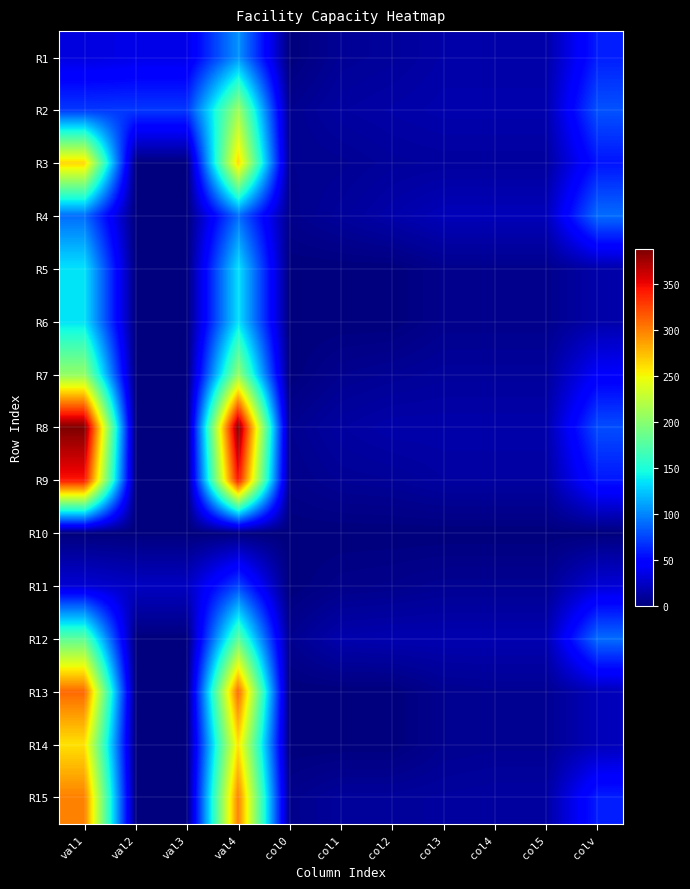

At col2, list the series in order from largest to smallest.

R12, R4, R8, R2, R1, R3, R15, R9, R7, R11, R5, R6, R10, R13, R14